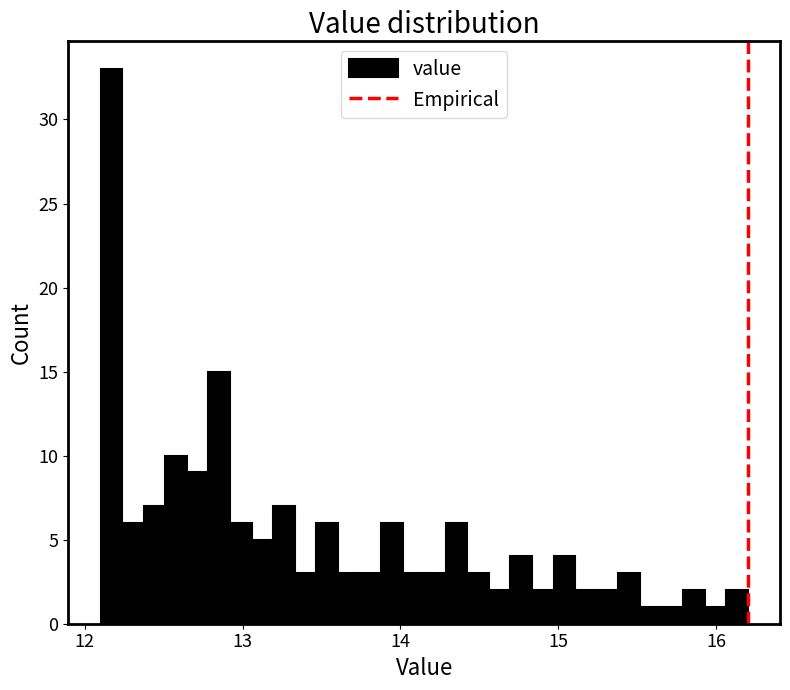

Around what value on the x-axis is the tallest bar? Give the approximate position of its centre, as read against the axis.

12.2